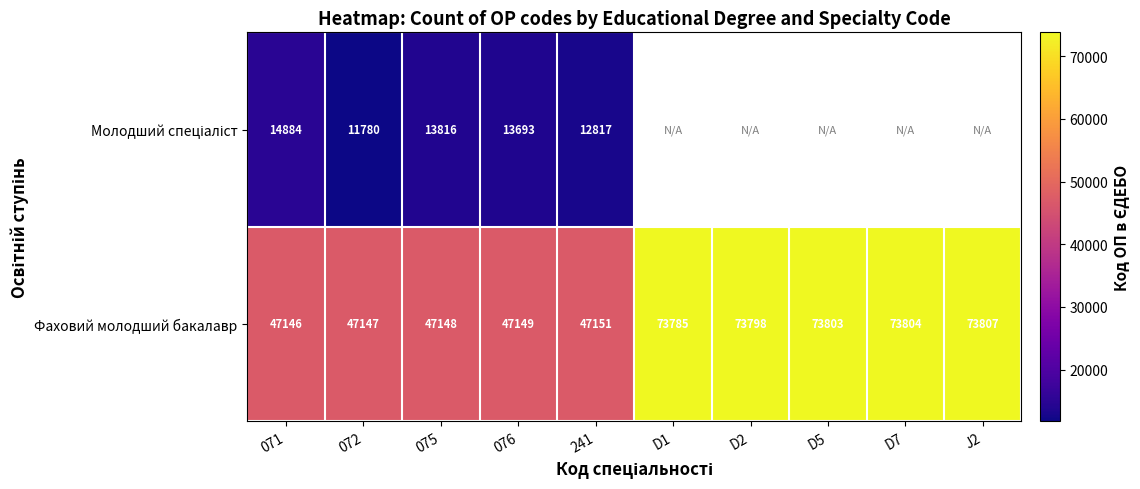

Between 075 and D5, which is larger?

D5